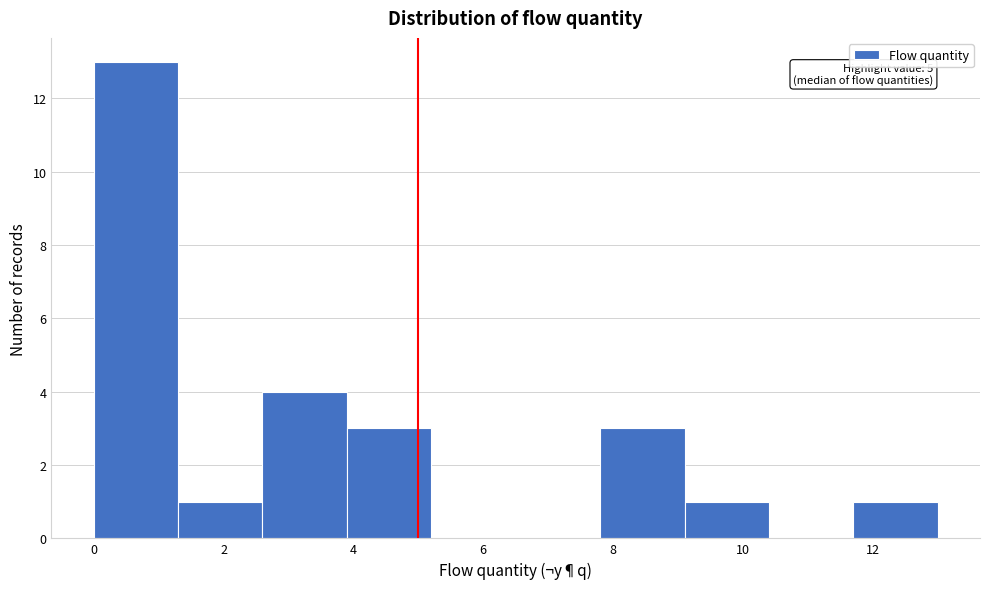

Over which range of the x-axis is the bar tallest?

0.0 to 1.3